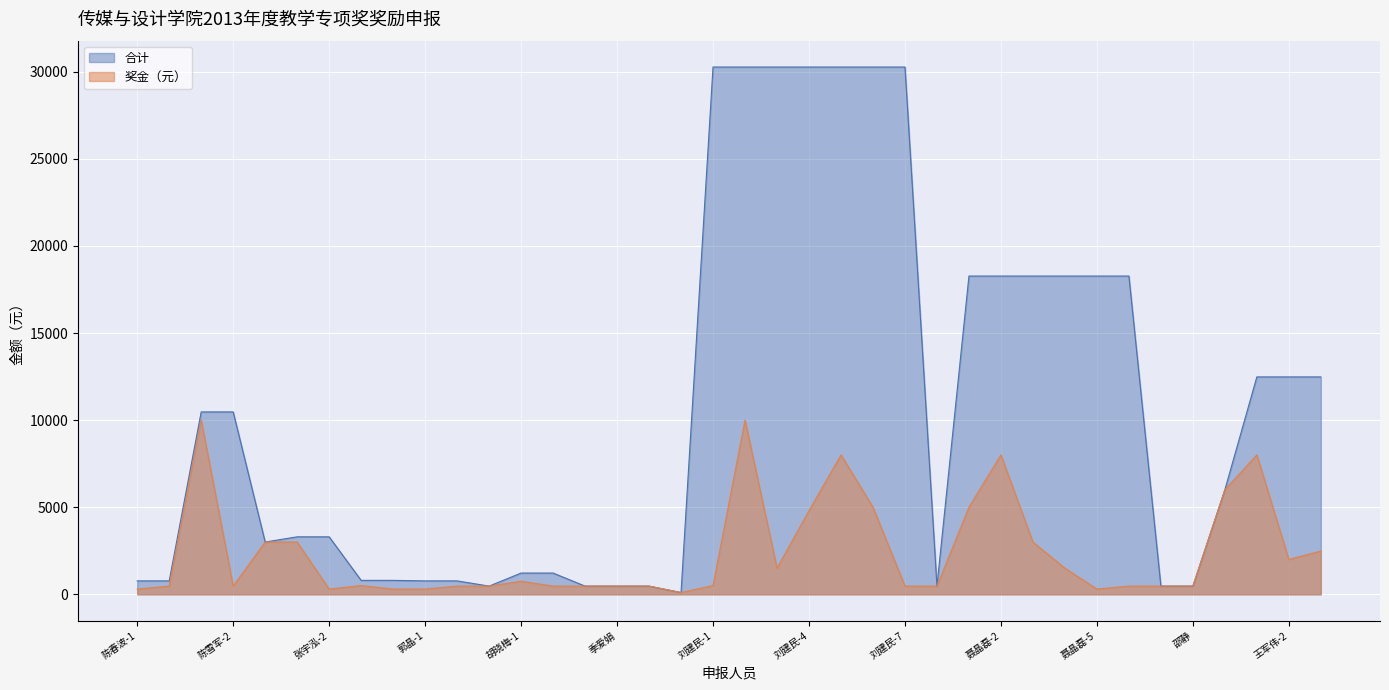

What is the approximate value of 合计 at 王军伟-3, to the nearest 100?

12500